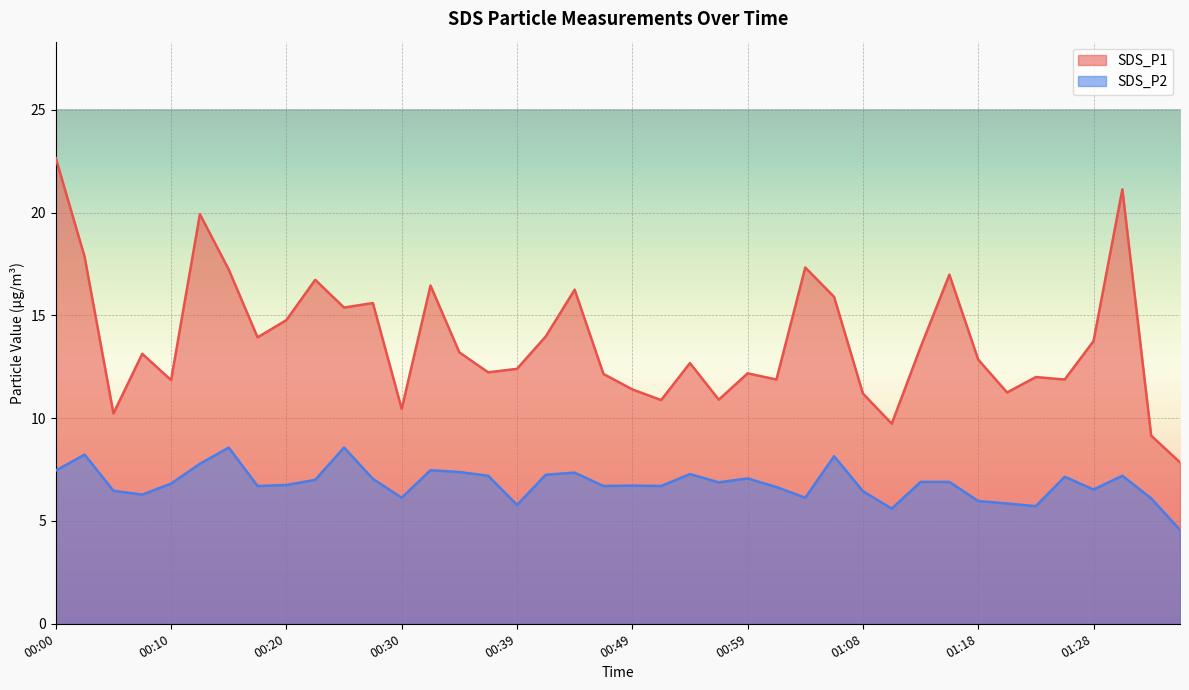

What is the difference between the maximum and minimum values in the SDS_P1 series?

14.8